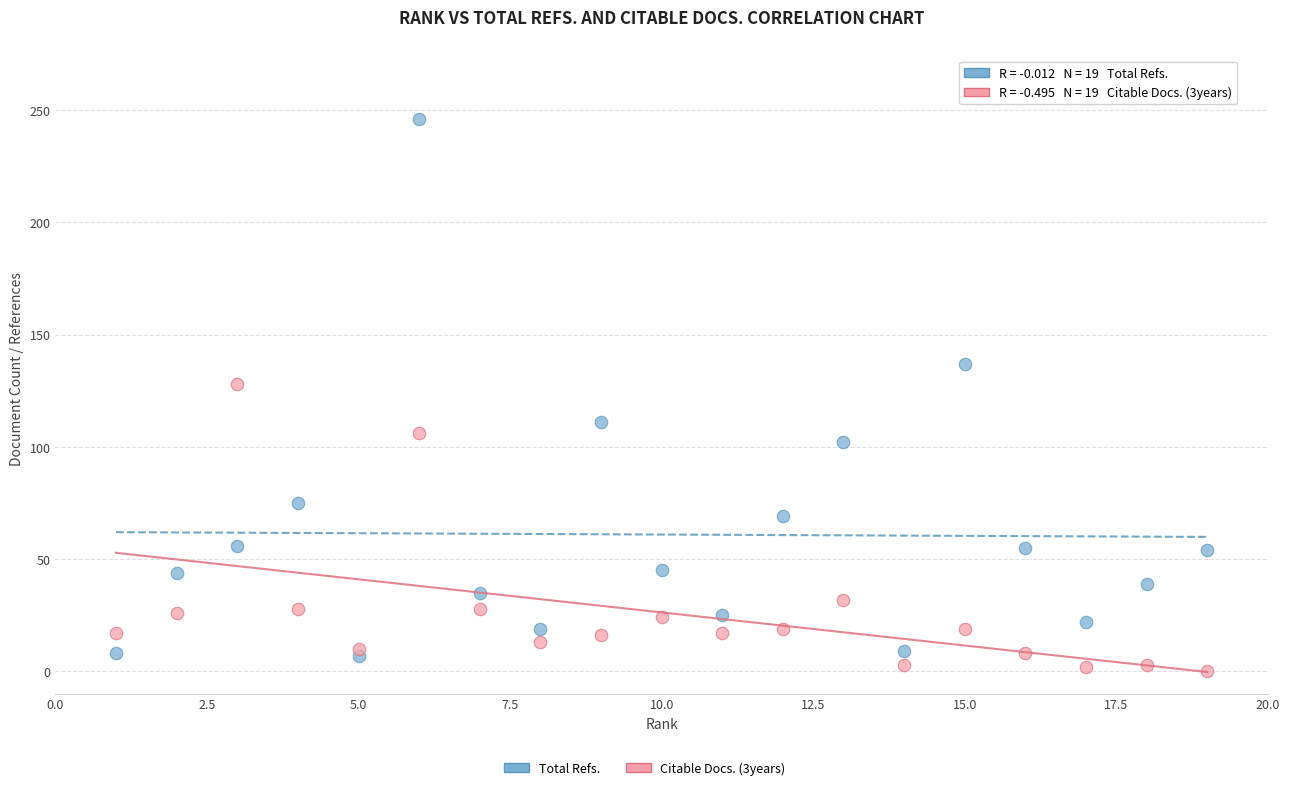

Across all data points, what is the range of X values (max minus min)?

18